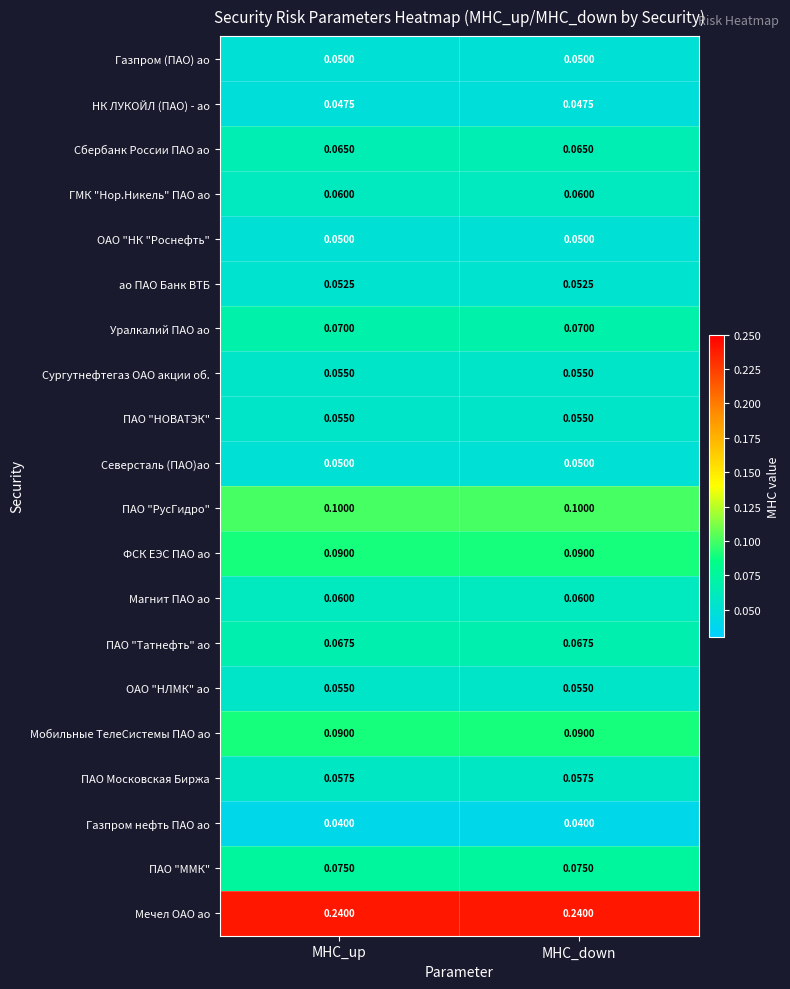

Is the value of ао ПАО Банк ВТБ at MHC_down greater than the value of ПАО "Татнефть" ао at MHC_down?

No